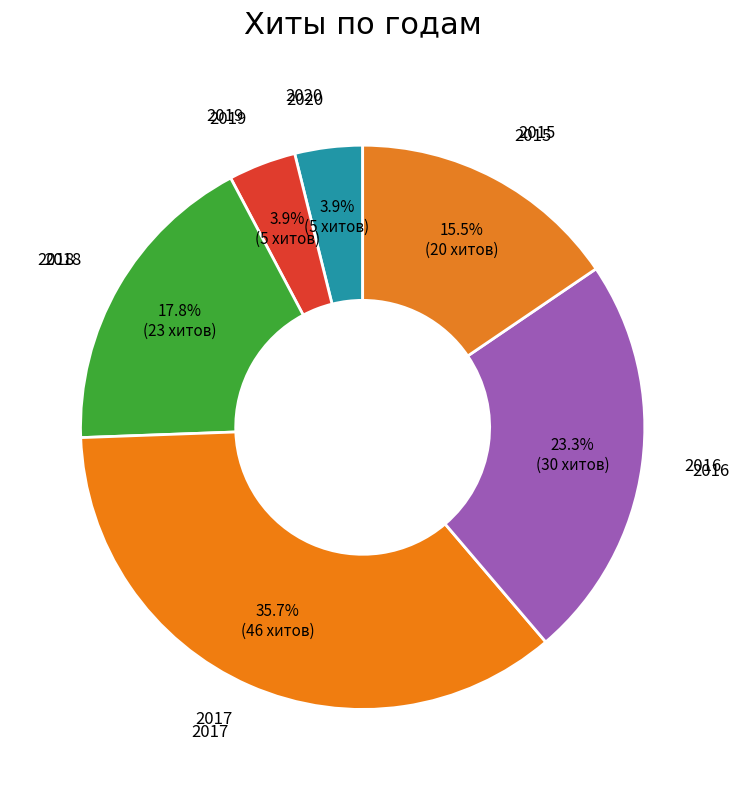

How many segments does this pie chart have?

6